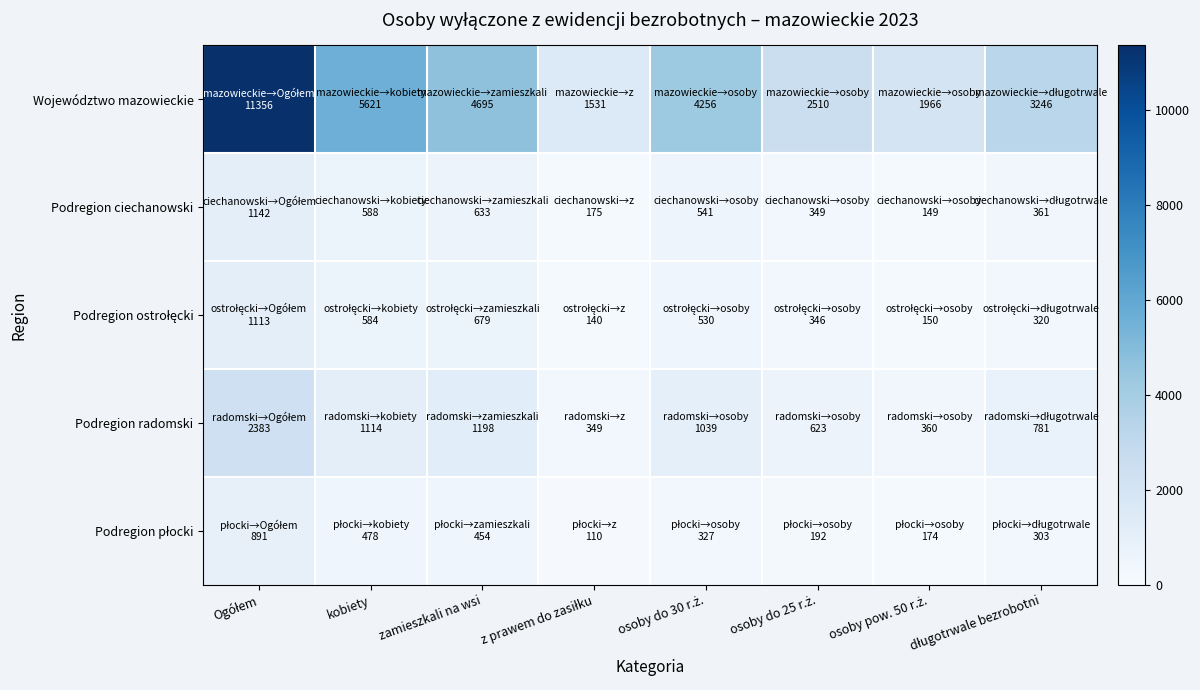

What is the greatest value displayed?

11356